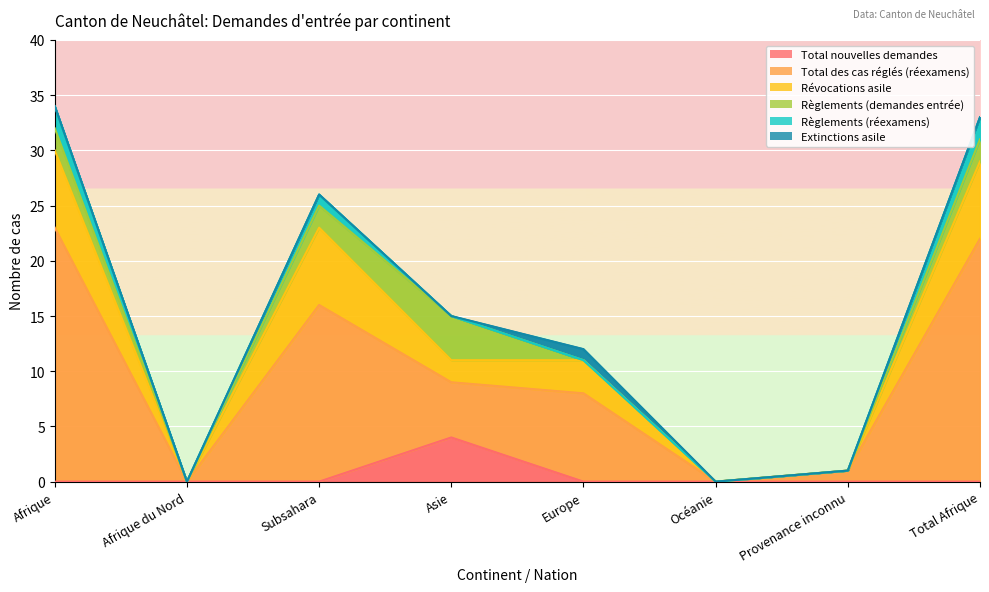

What is the sum of all Révocations asile values?

105